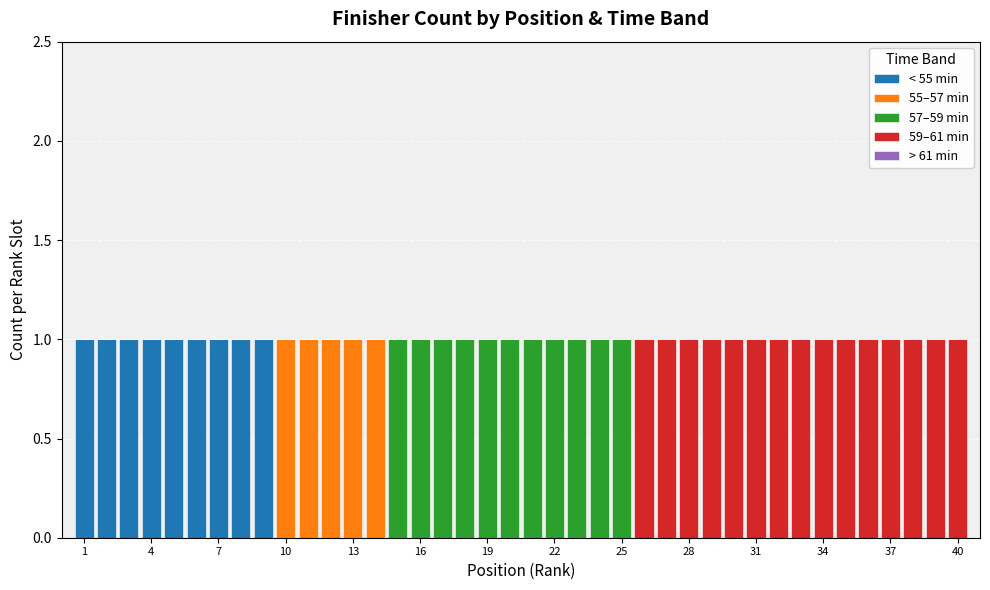

How many series are shown in this chart?

4